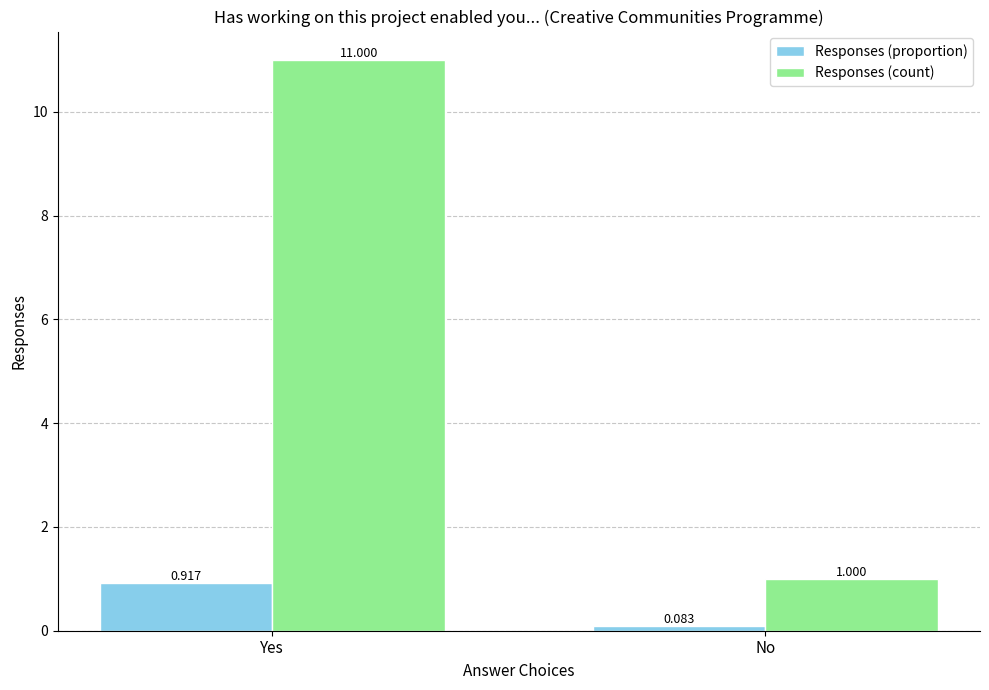

Rank the series by their average value, from lowest to highest.

Responses (proportion), Responses (count)